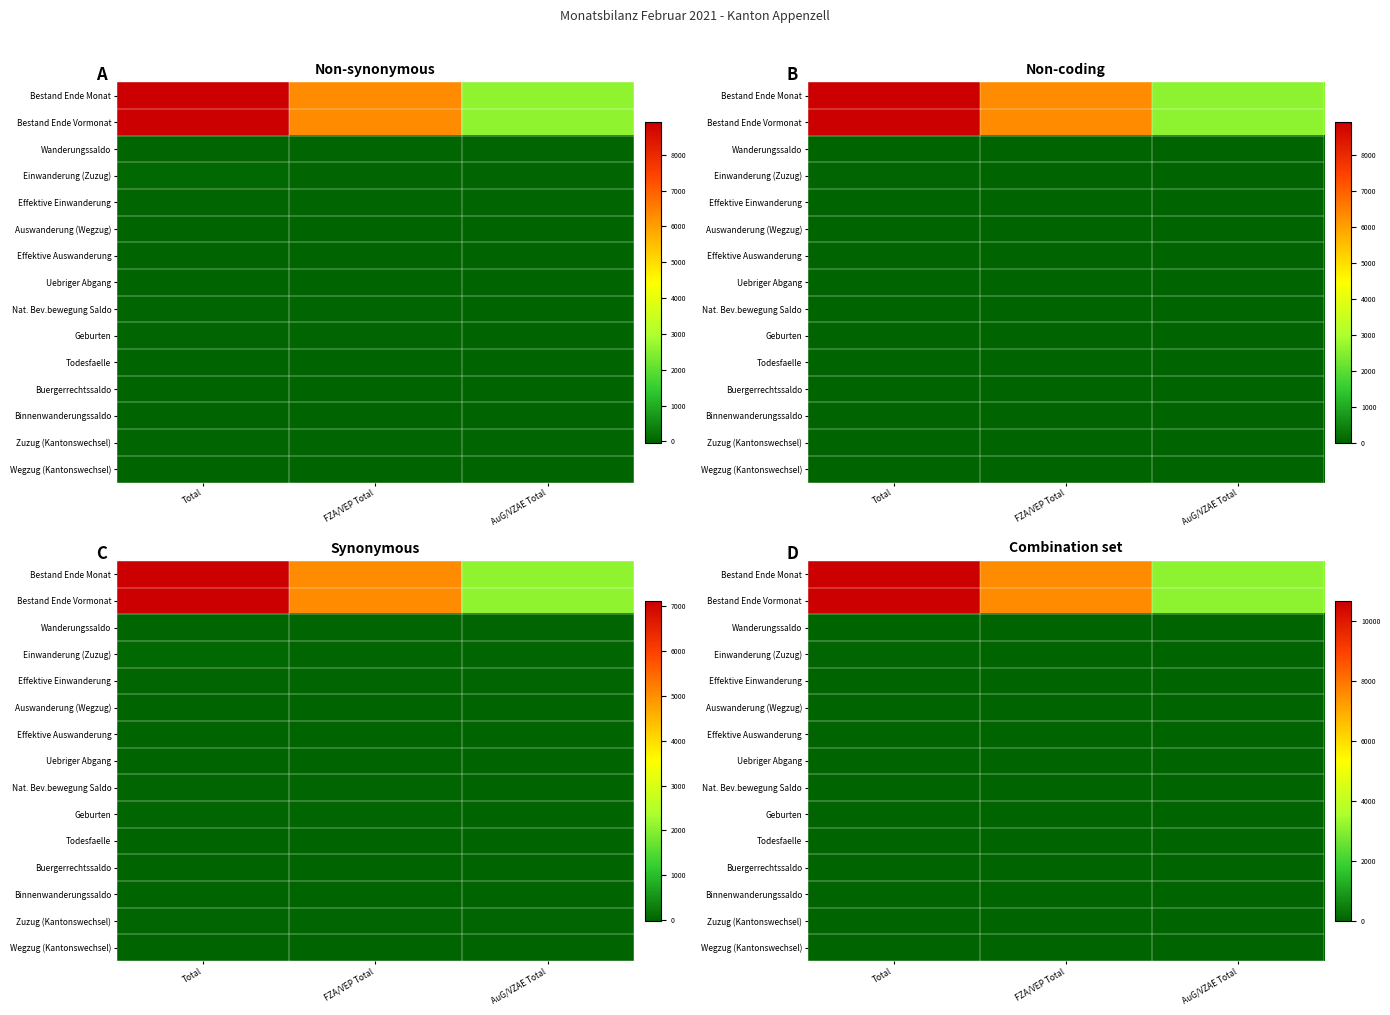

What is the total value across all series at AuG/VZAE Total?

6260.4